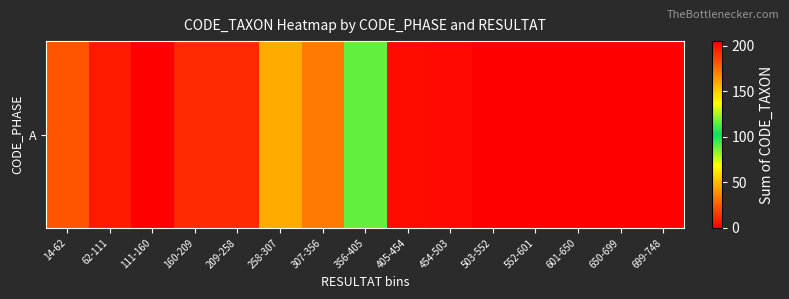

The value at 307-356 is 14. True or false?

False